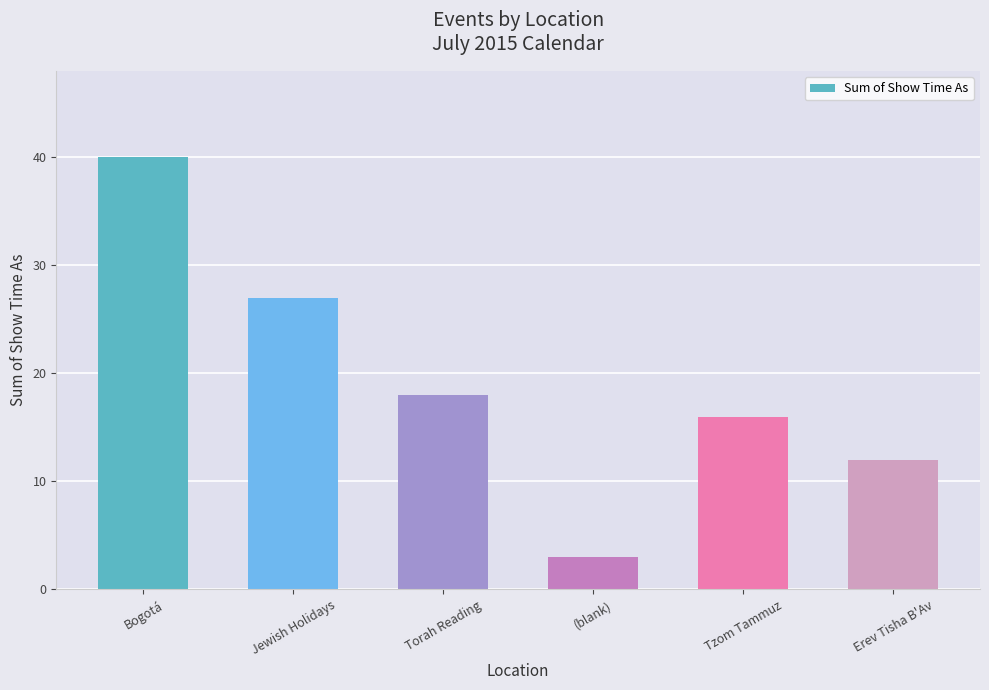

What is the value of the 5th bar from the left?

16